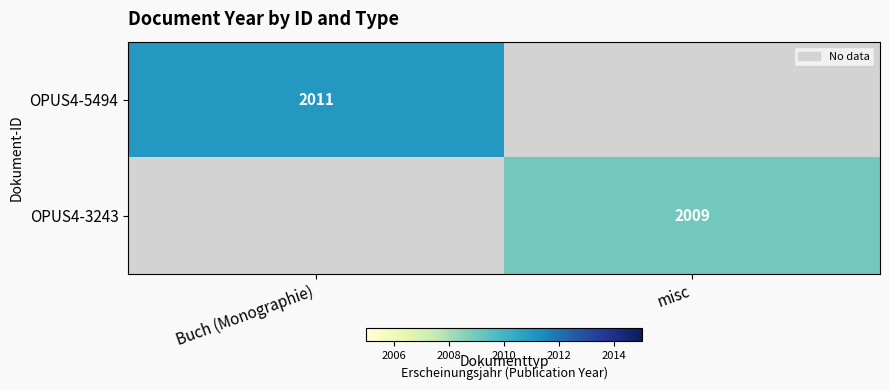

Is it true that OPUS4-5494 equals 415 at Buch (Monographie)?

False